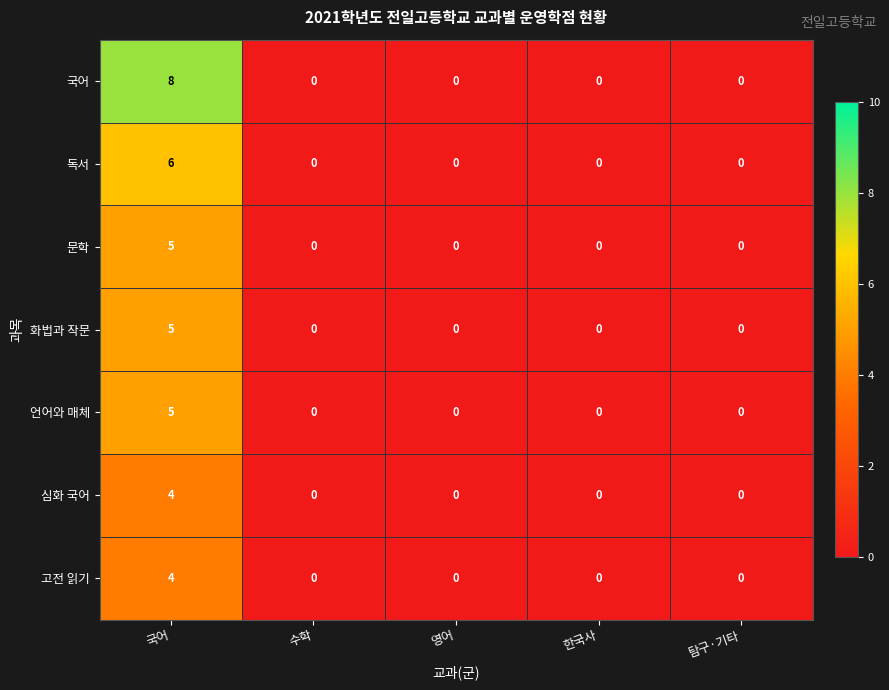

What is the maximum value for 심화 국어?

4